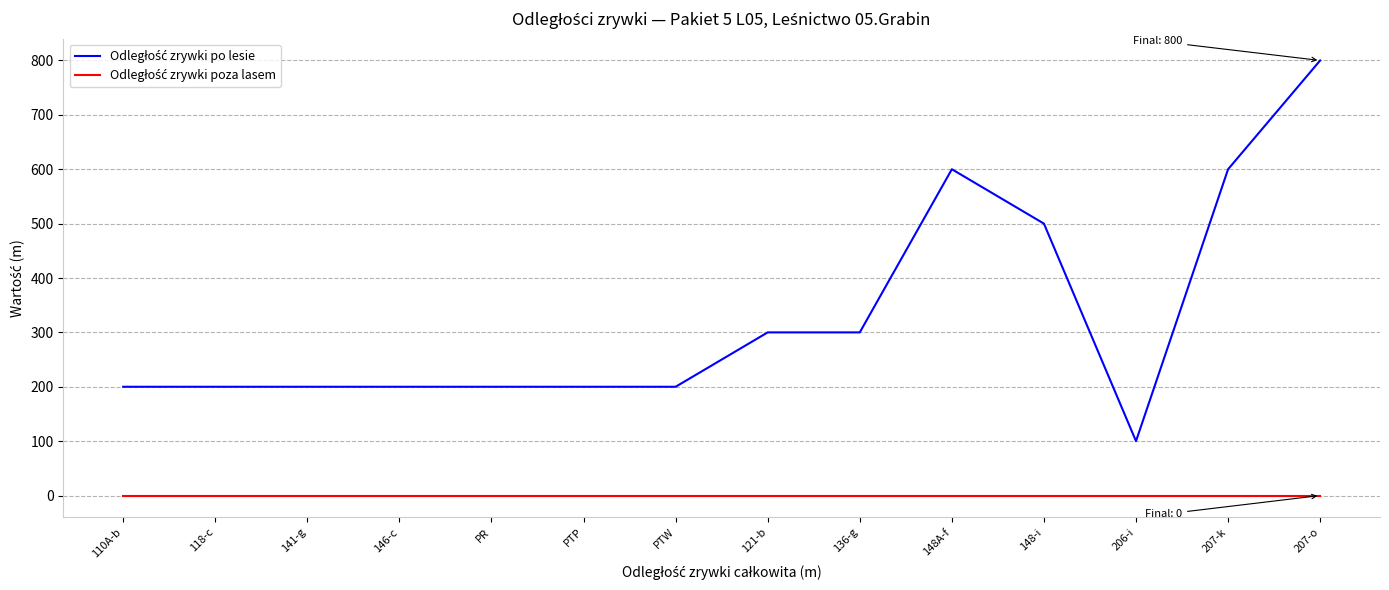

What position from the left is PTP?

6